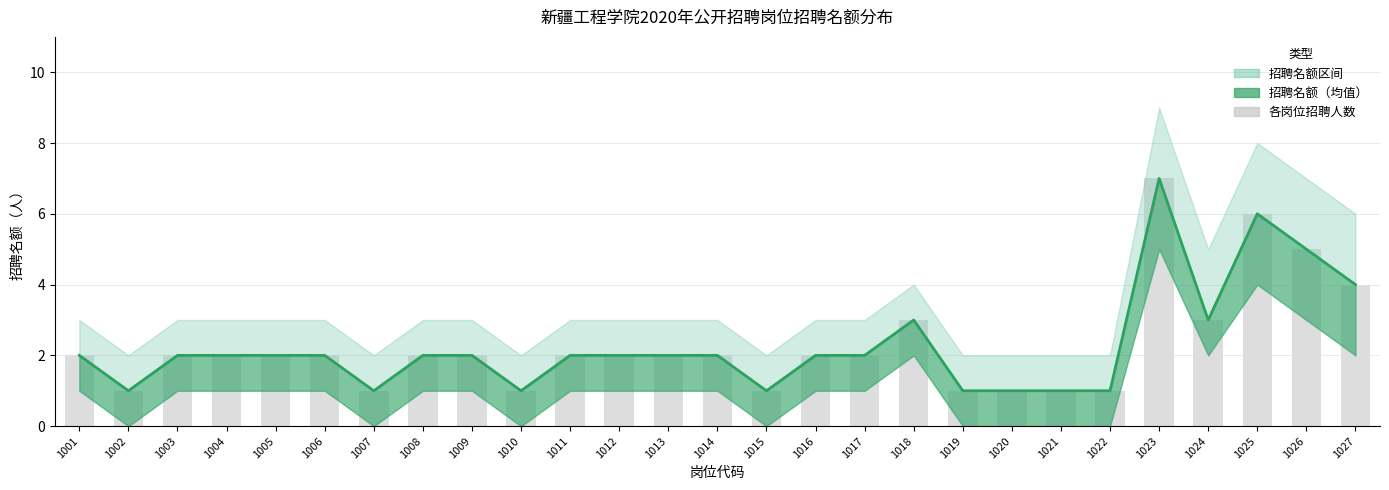

What is the value of the 各岗位招聘人数 bar at the 4th from the left?

2